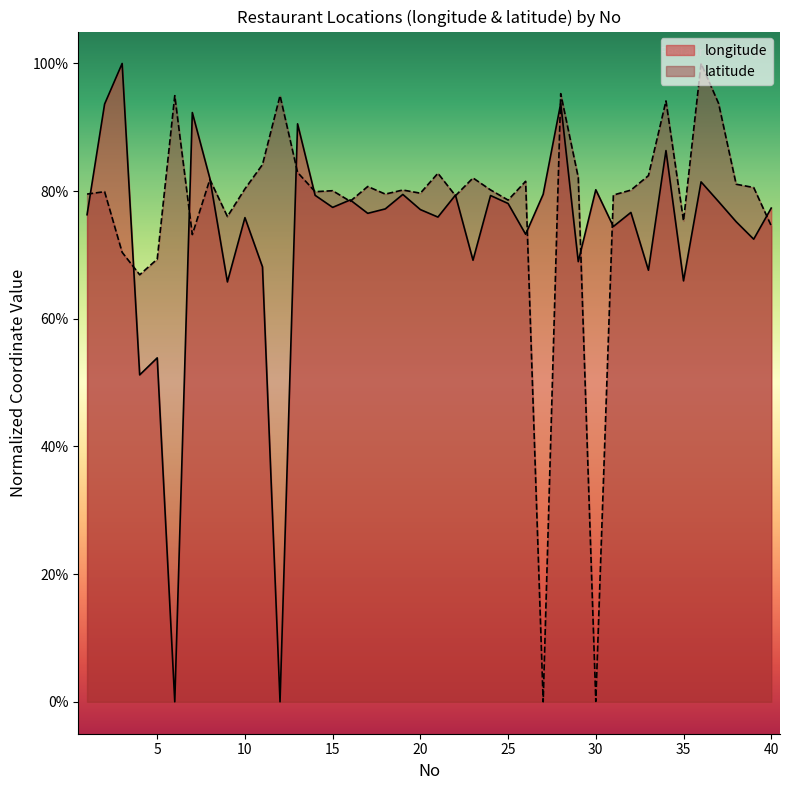

Where is the first local minimum for longitude?

4